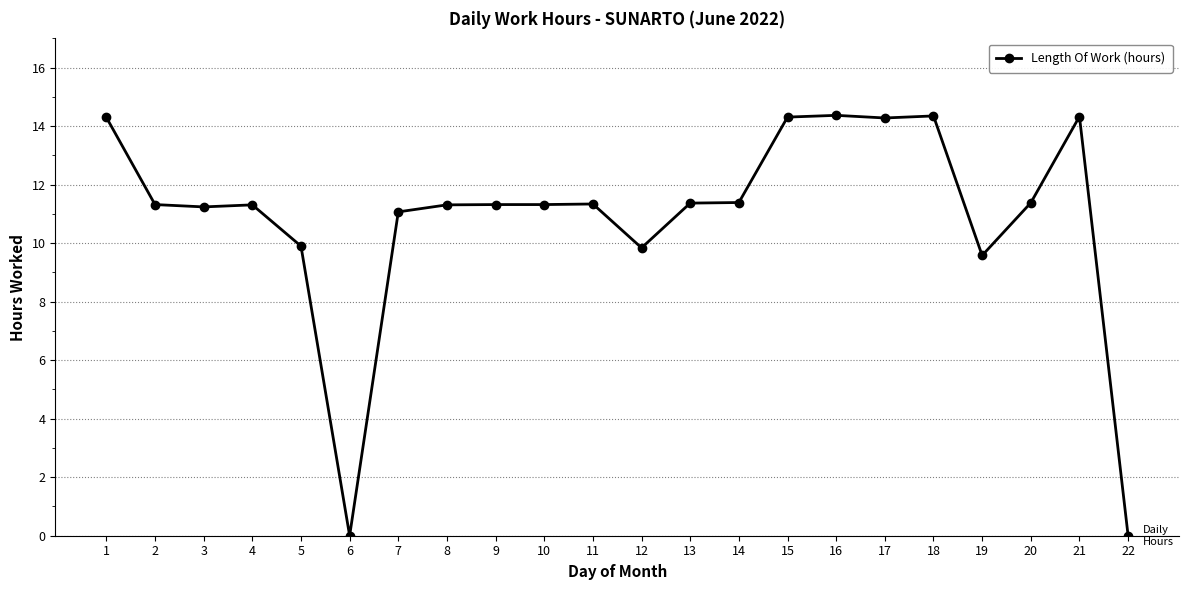

What is the average value?

10.9